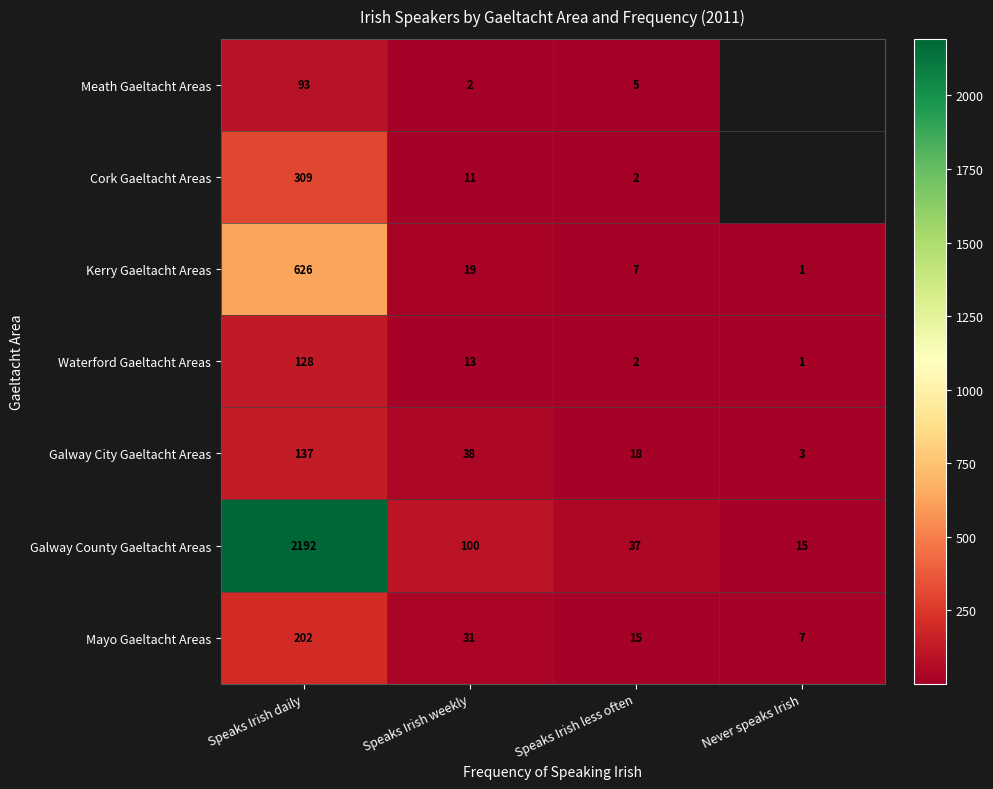

Is the value of Waterford Gaeltacht Areas at Never speaks Irish greater than the value of Galway City Gaeltacht Areas at Never speaks Irish?

No